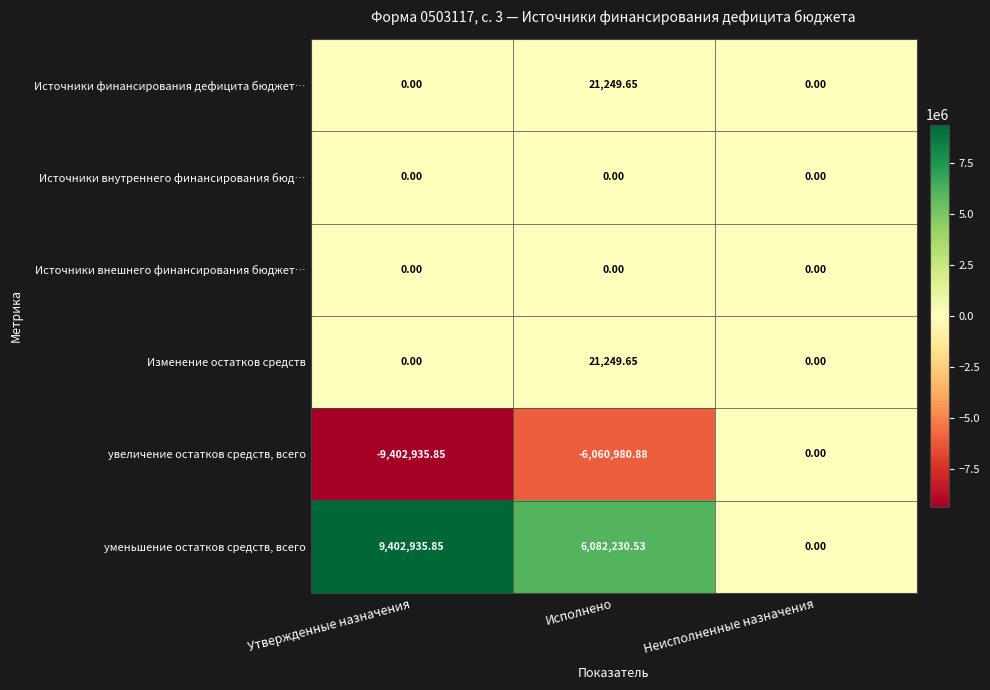

Where is увеличение остатков средств, всего nearest to the value -4701467?

Исполнено